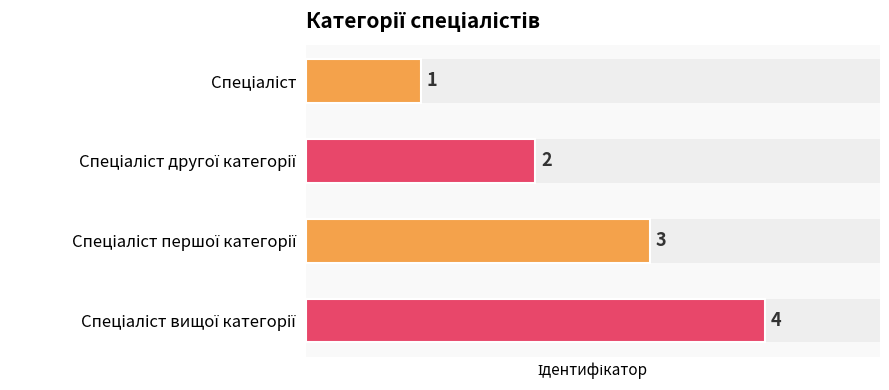

How many bars are there in total?

4